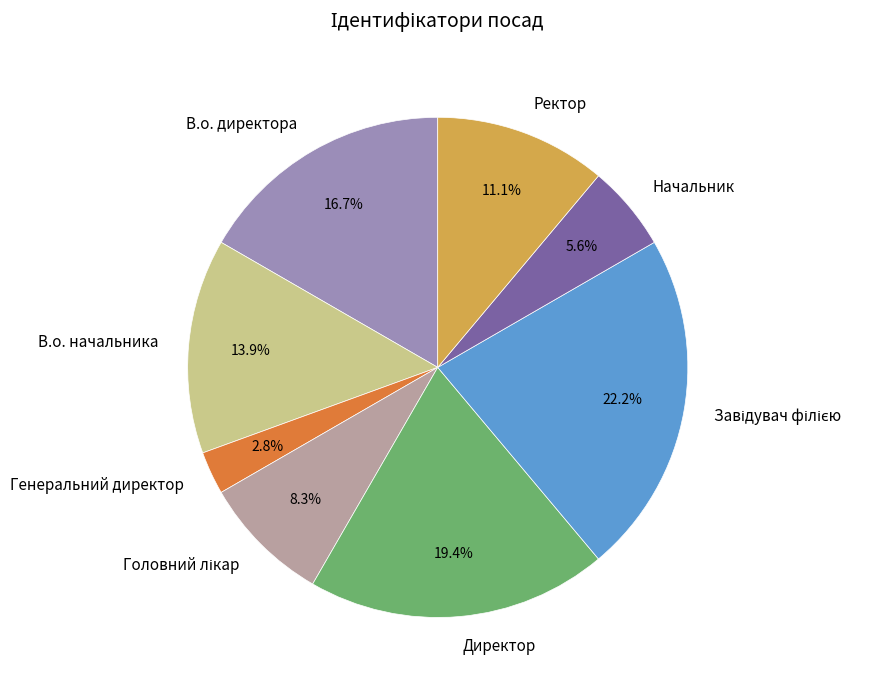

Approximately how many times larger is the value at Начальник compared to Ректор?

0.5